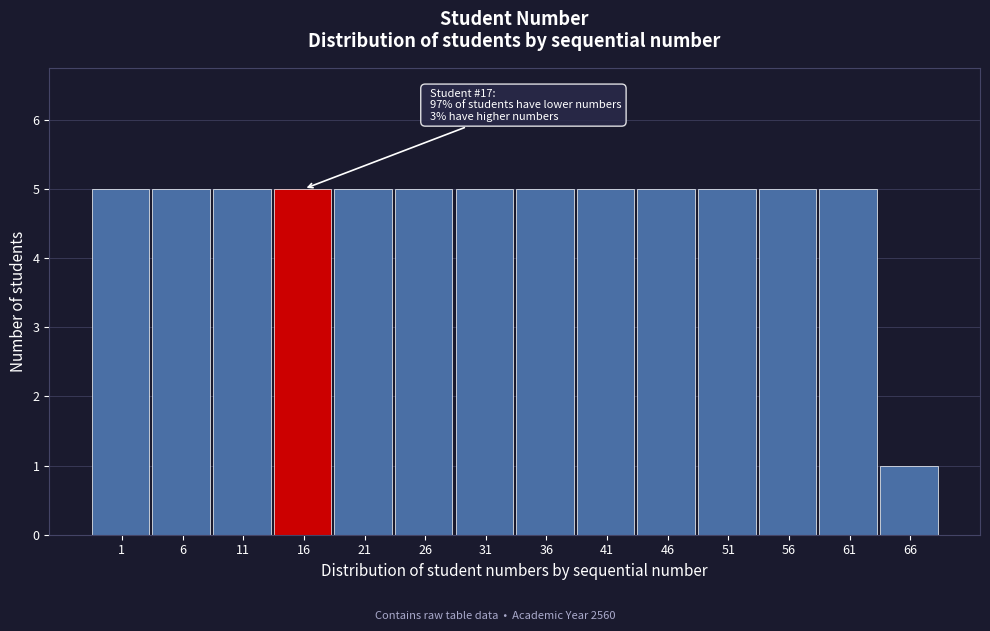

Reading right to left, what are all the values shown in this chart?

66=1	61=5	56=5	51=5	46=5	41=5	36=5	31=5	26=5	21=5	16=5	11=5	6=5	1=5